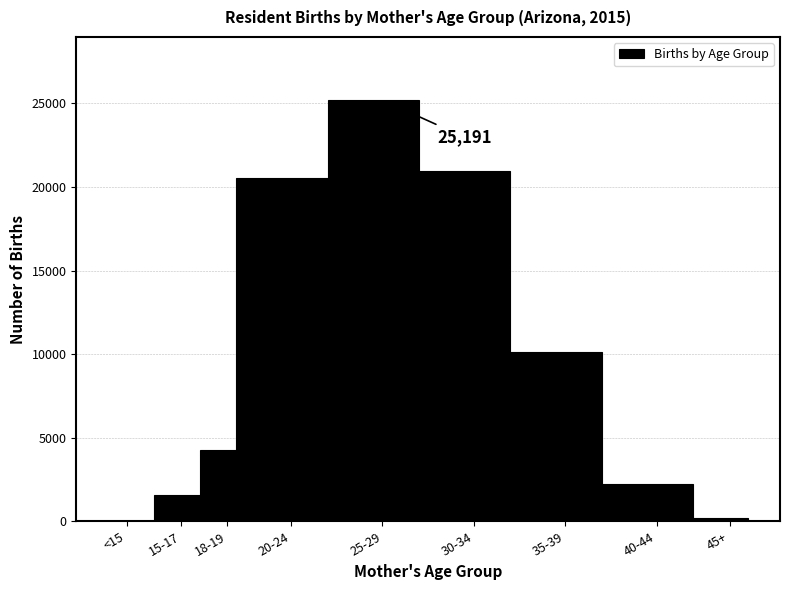

Reading left to right, transcribe all the data shown in this chart.

<15=40	15-17=1582	18-19=4261	20-24=20525	25-29=25191	30-34=20925	35-39=10112	40-44=2202	45+=178